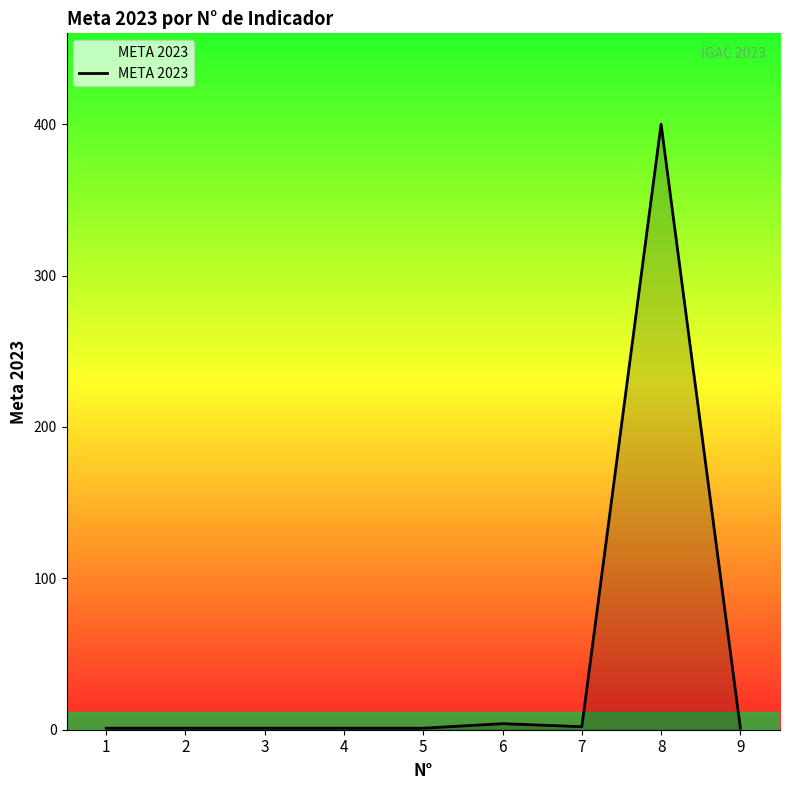

What is the difference between the maximum and minimum values?

399